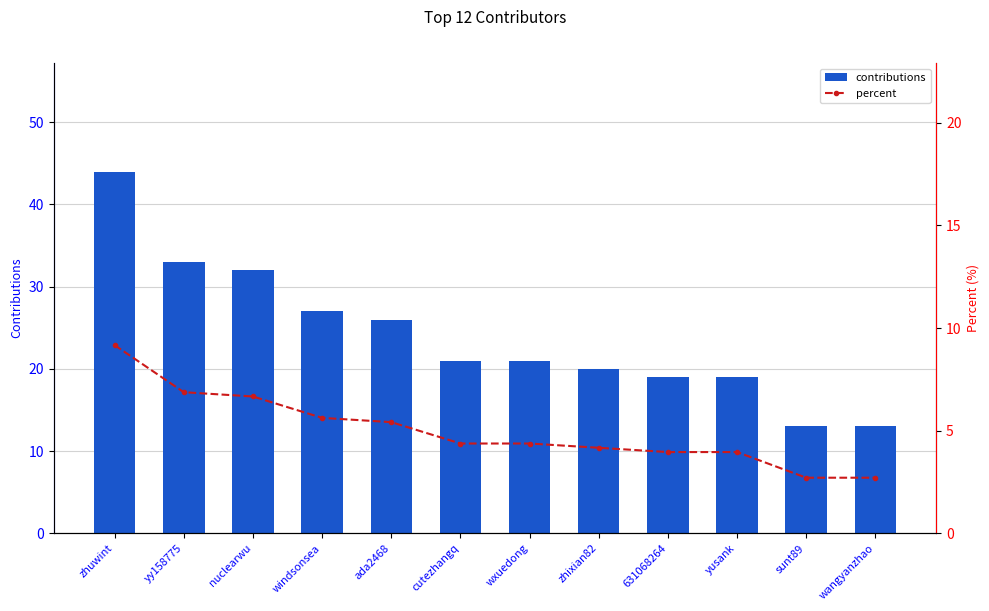

What position from the right is wangyanzhao?

1